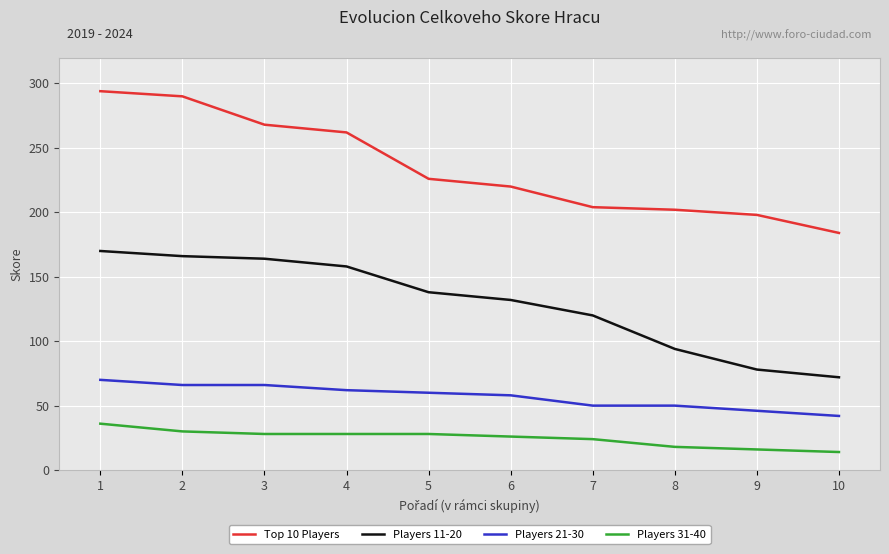

The Players 21-30 series shows 42 at 10. True or false?

True